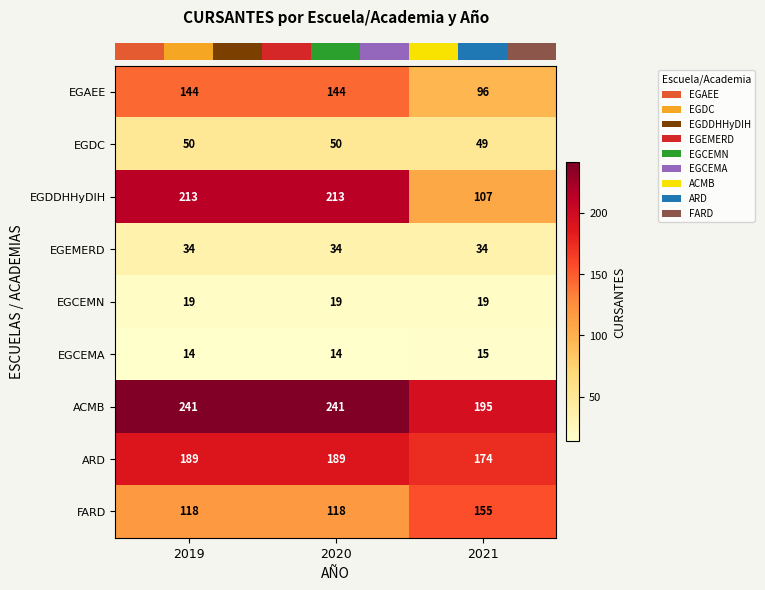

Which series has the widest spread of values?

EGDDHHyDIH